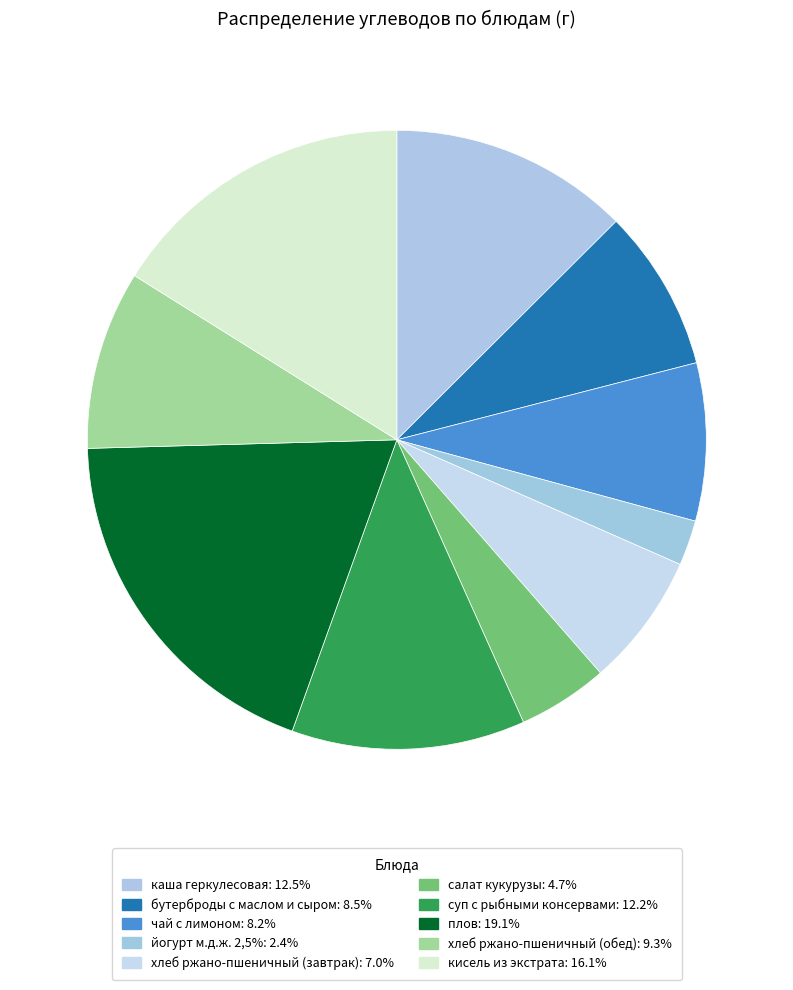

To the nearest percent, what portion does суп с рыбными консервами represent?

12%